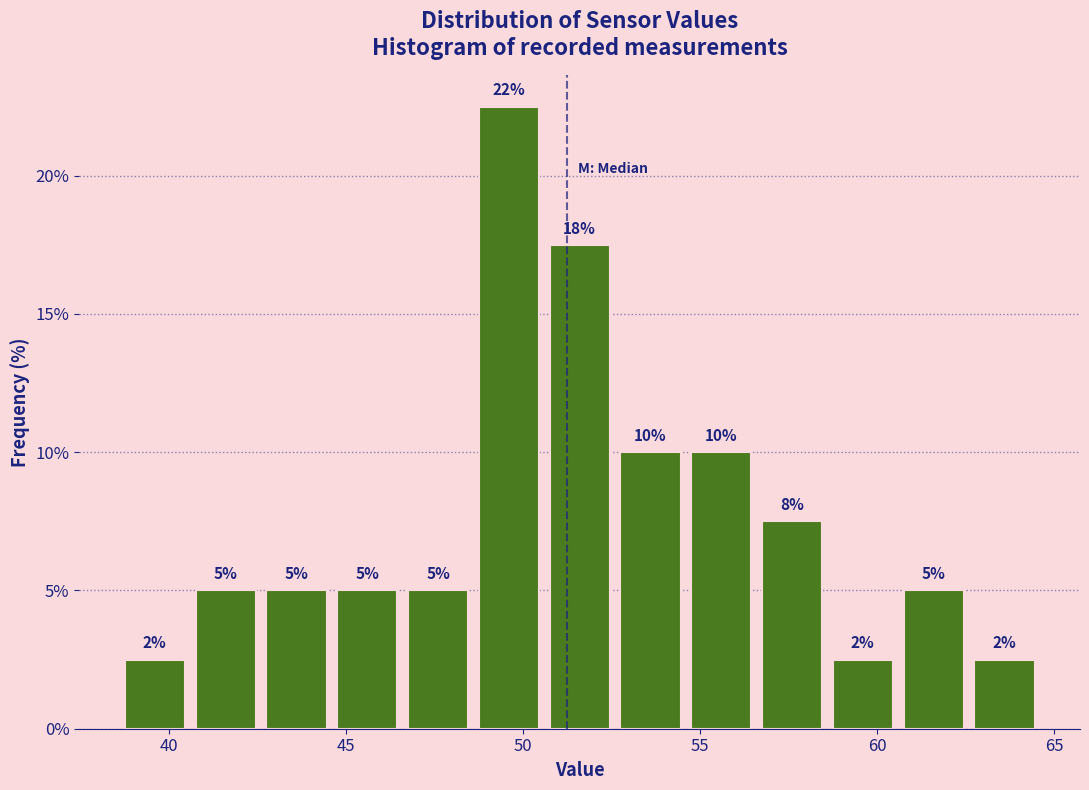

Which range on the x-axis has the tallest bar?

48.6 to 50.6